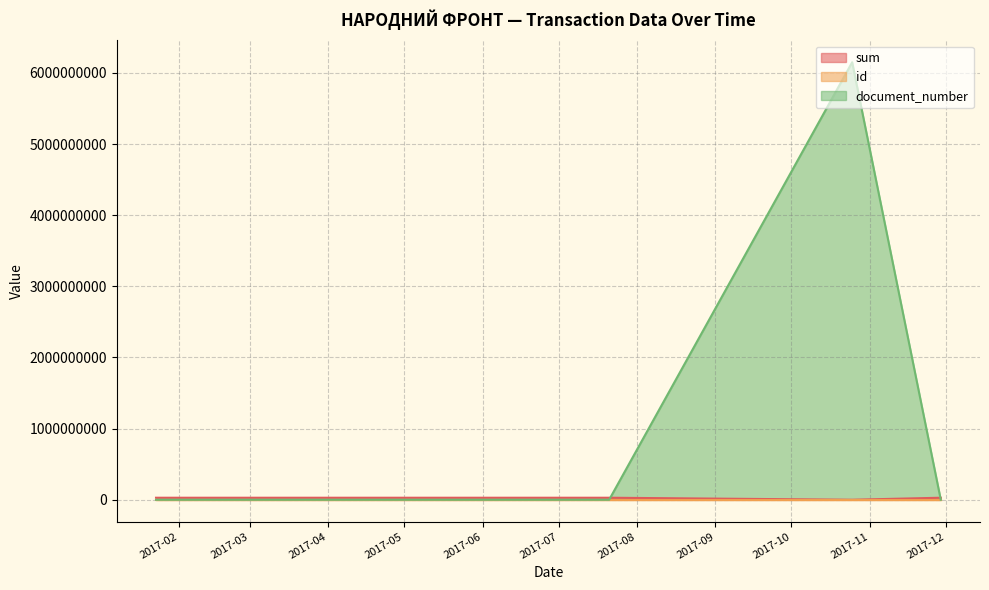

What is the maximum value shown in the chart?

6150556701